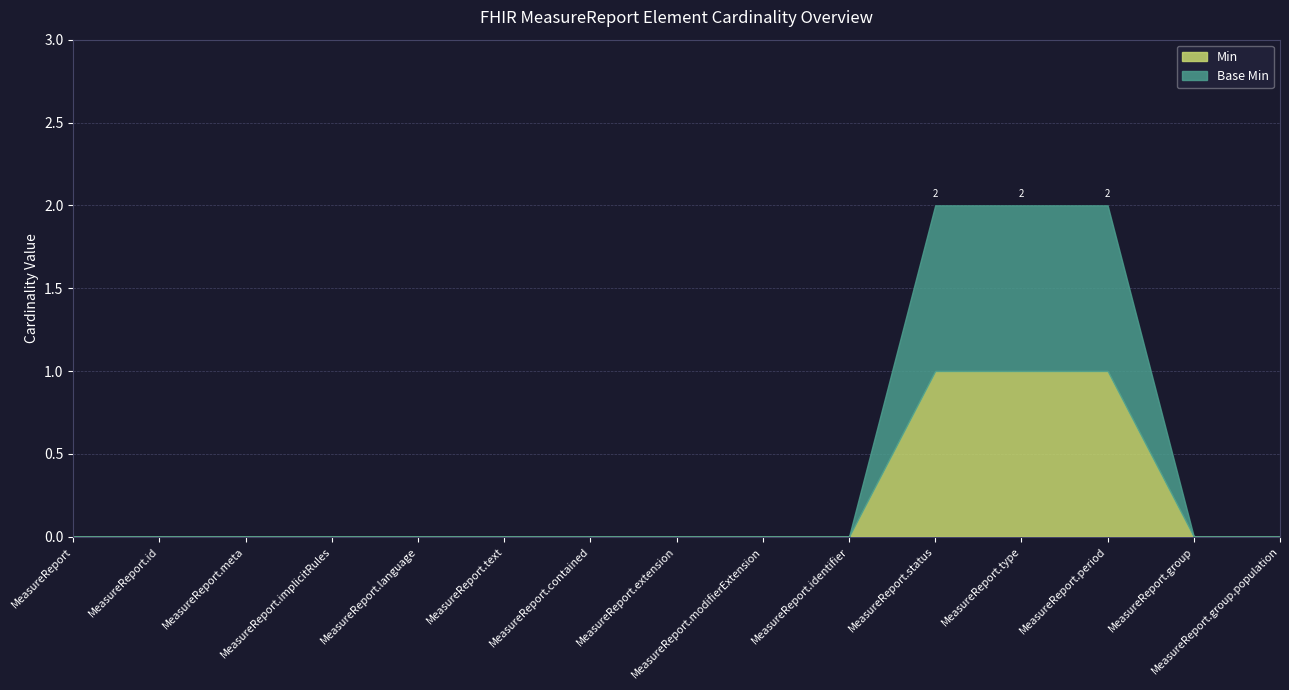

At which category is the sum across all series the highest?

MeasureReport.status